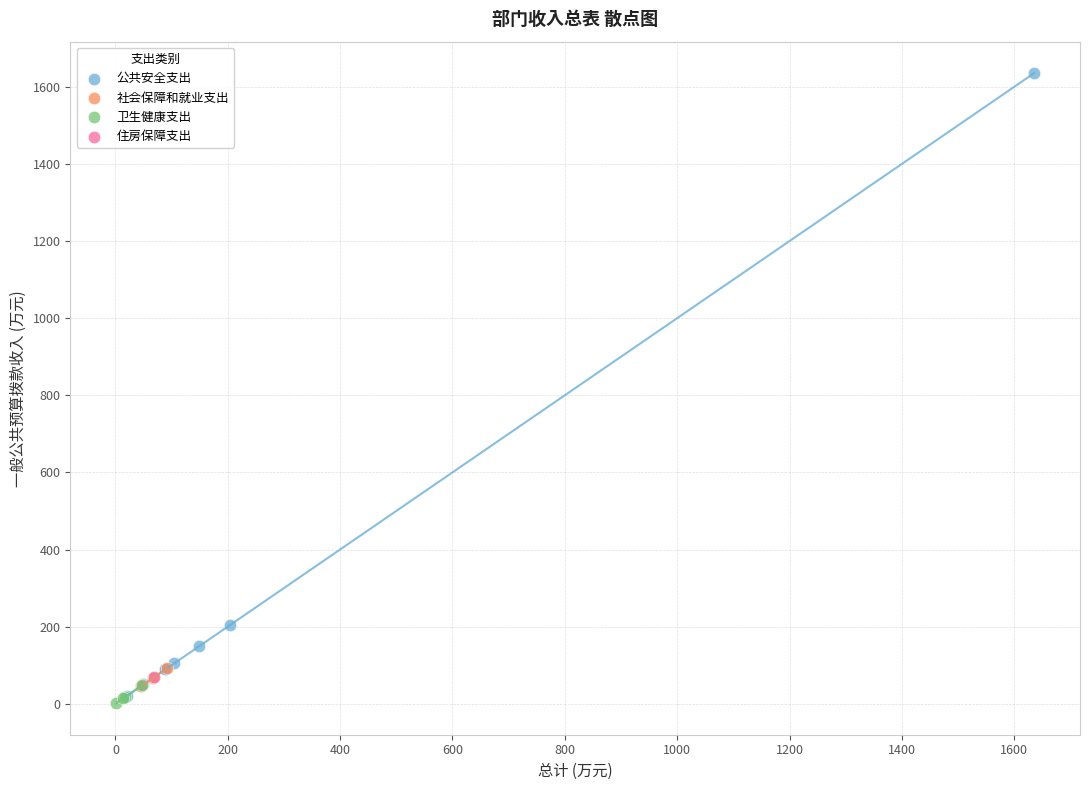

Which series contains the lowest Y value?

卫生健康支出